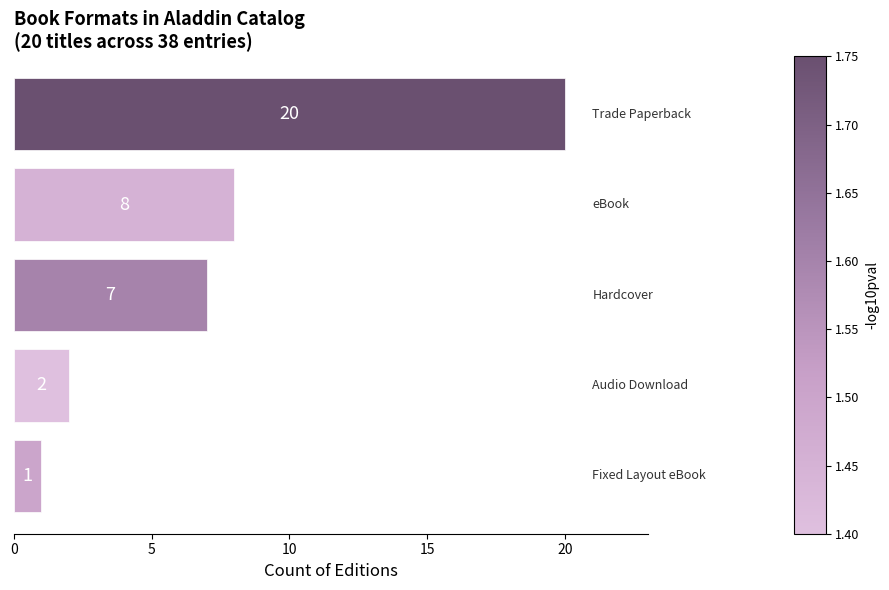

Reading bottom to top, extract all data points from this chart.

1	2	7	8	20